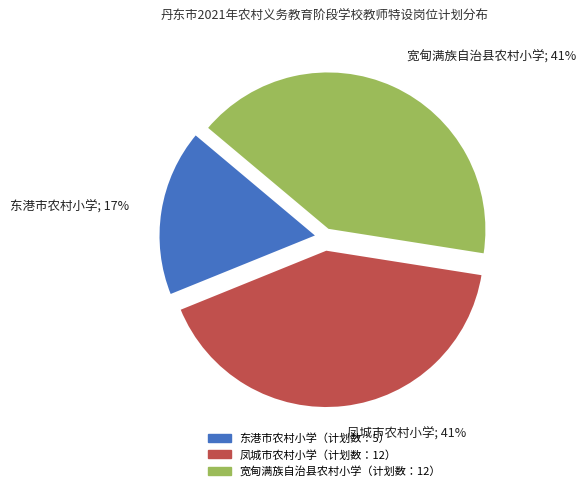

To the nearest percent, what is the average slice percentage?

33%